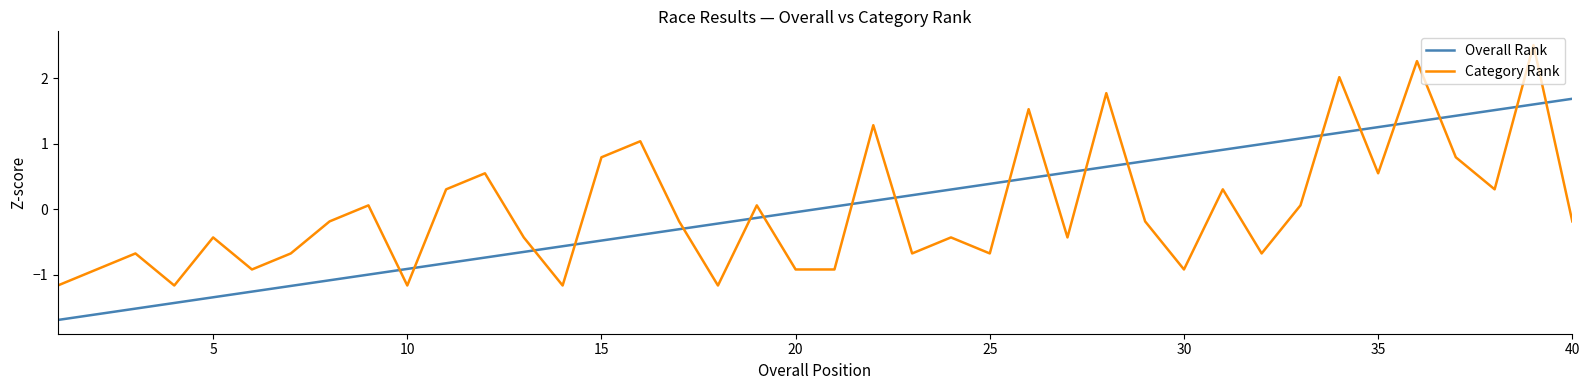

What is the maximum value for Category Rank?

2.5